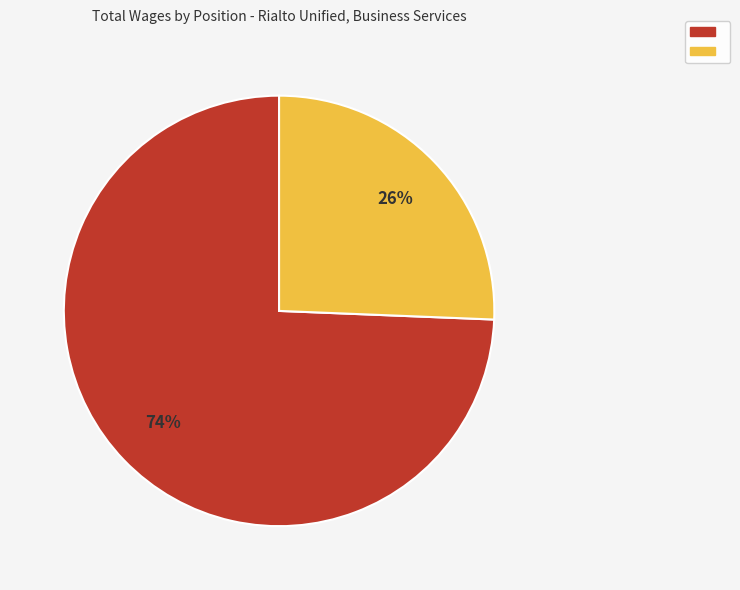

Does any single category account for the majority?

Yes